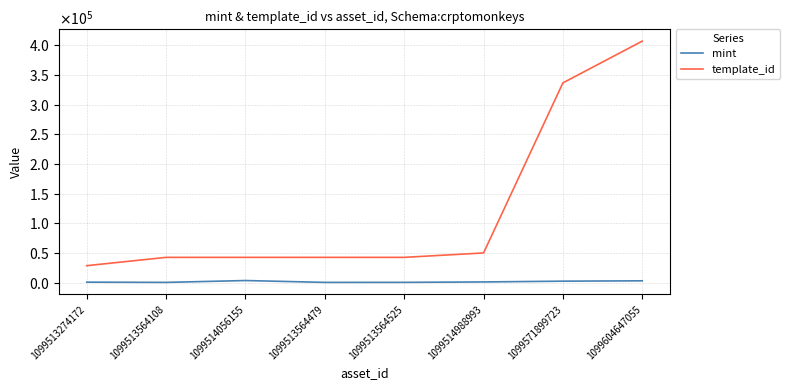

Where is the first local minimum for mint?

1099513564108